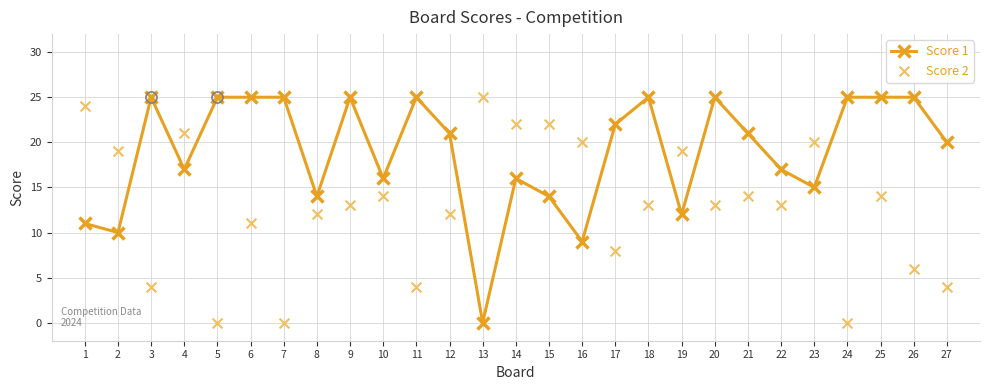

Which series has the largest Y range (max minus min)?

Score 1